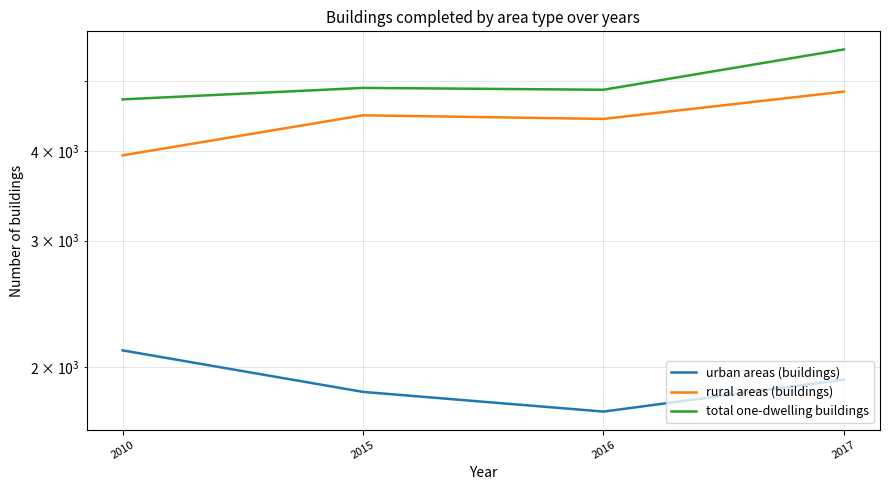

Rank the series by their average value, from highest to lowest.

total one-dwelling buildings, rural areas (buildings), urban areas (buildings)